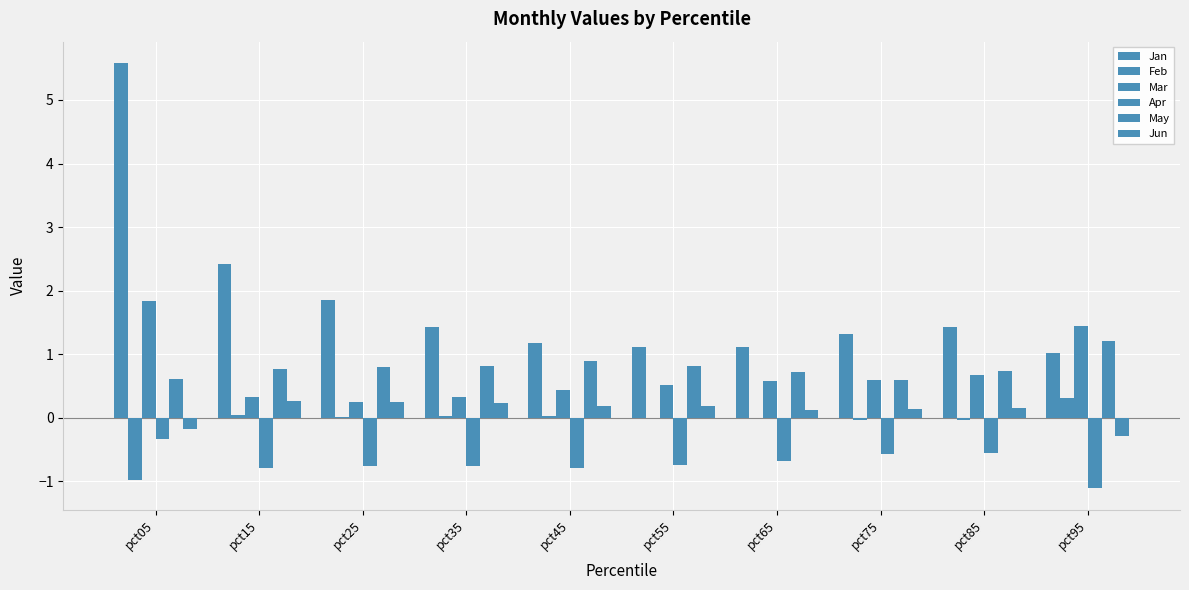

How many categories are shown in the chart?

10